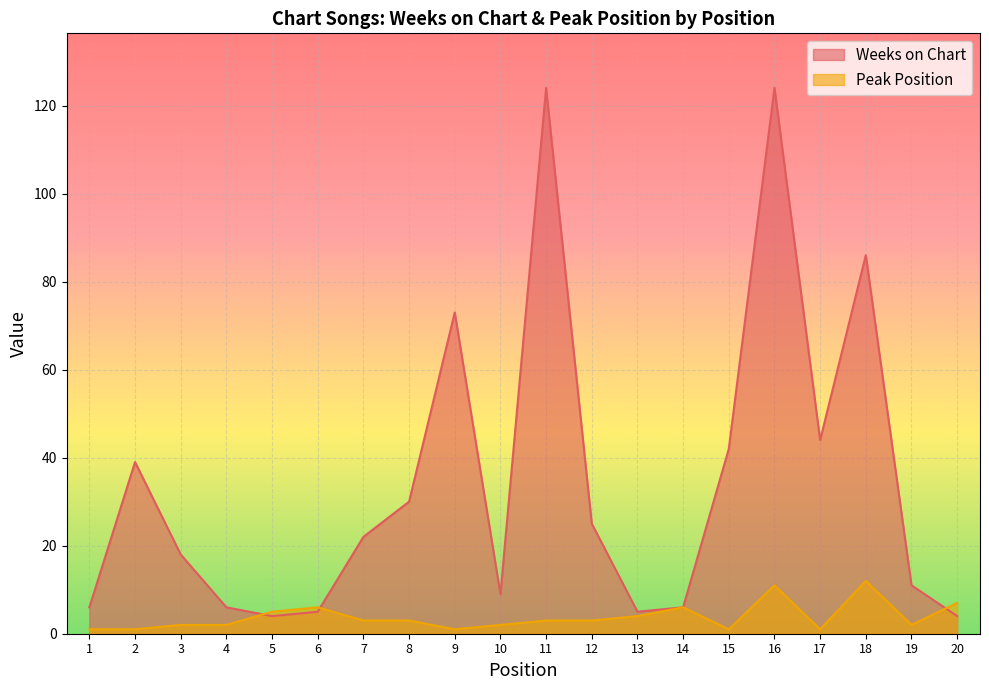

What is the total value across all series at 17?

45